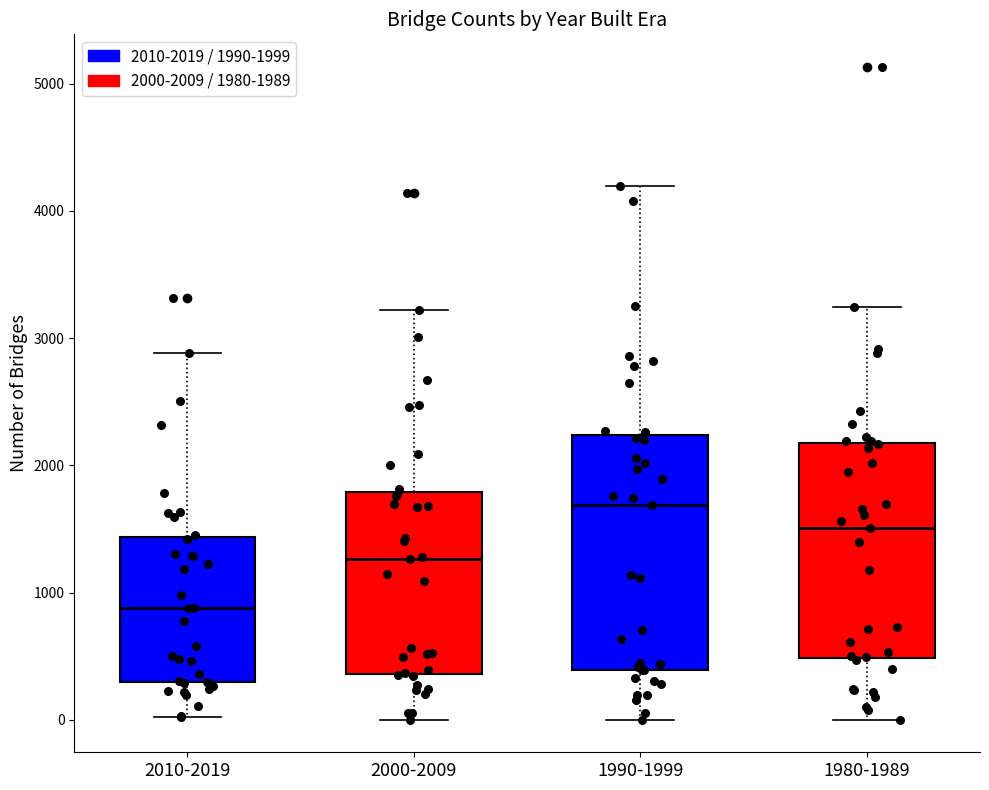

Which box's median line is the lowest?

2010-2019